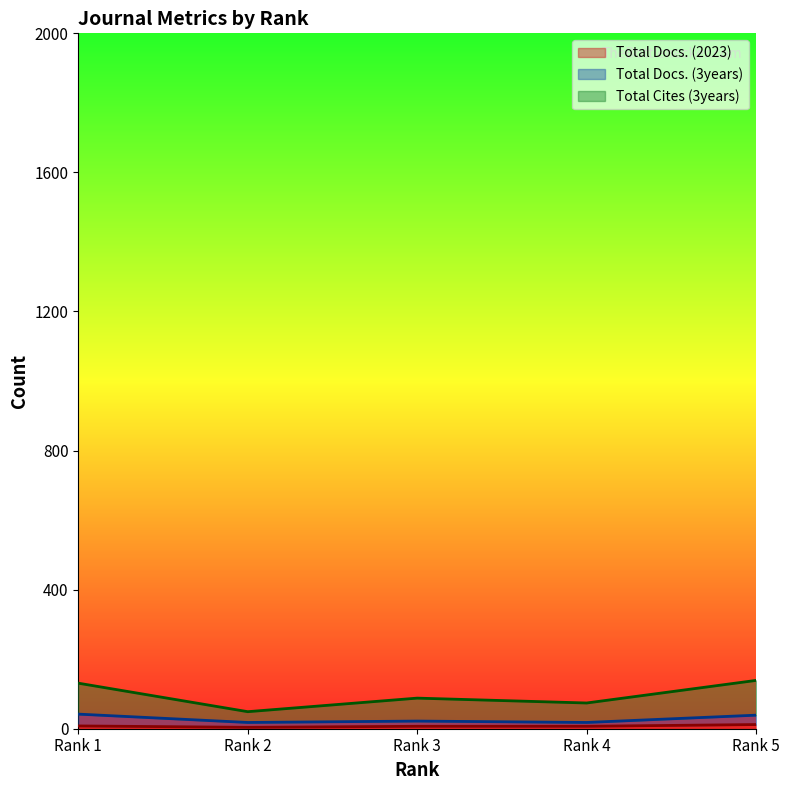

What is the value of the Total Docs. (2023) point at the 4th from the left?

7